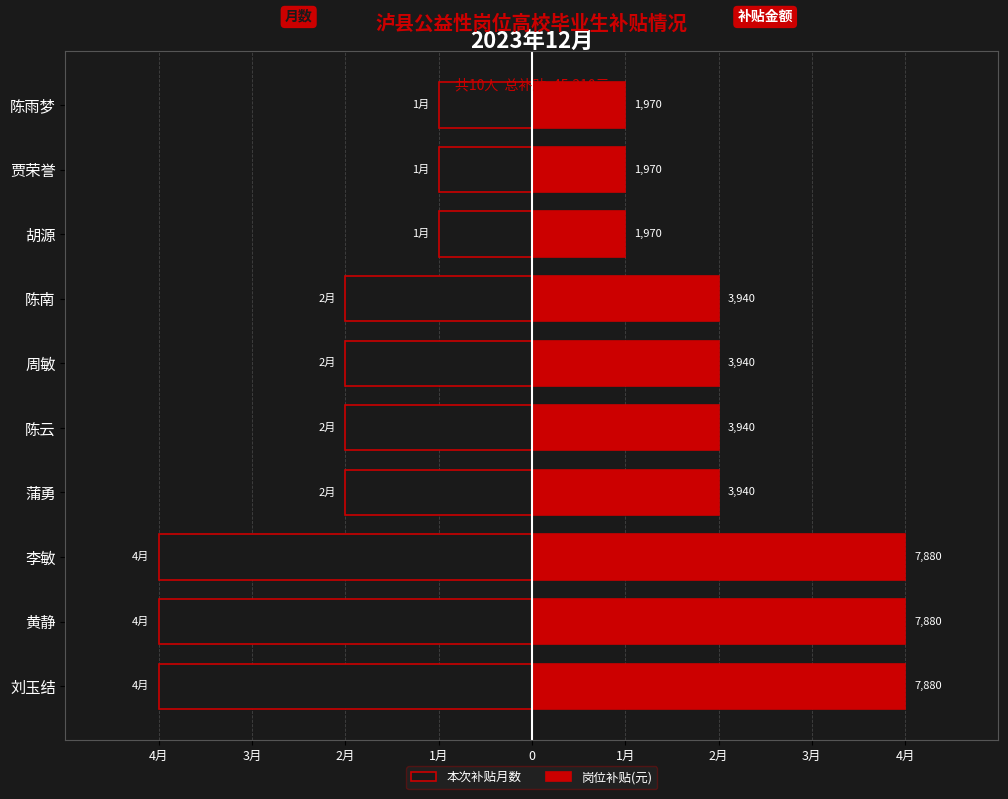

Is the value of 本次补贴月数 at 李敏 greater than the value of 岗位补贴(元) at 李敏?

No